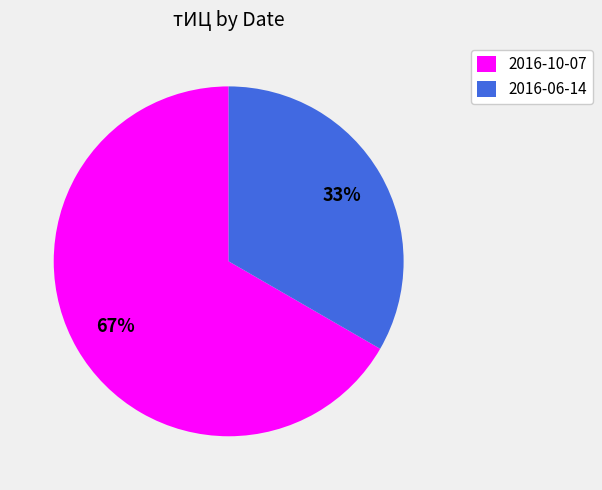

Which category has the biggest portion of the pie?

2016-10-07